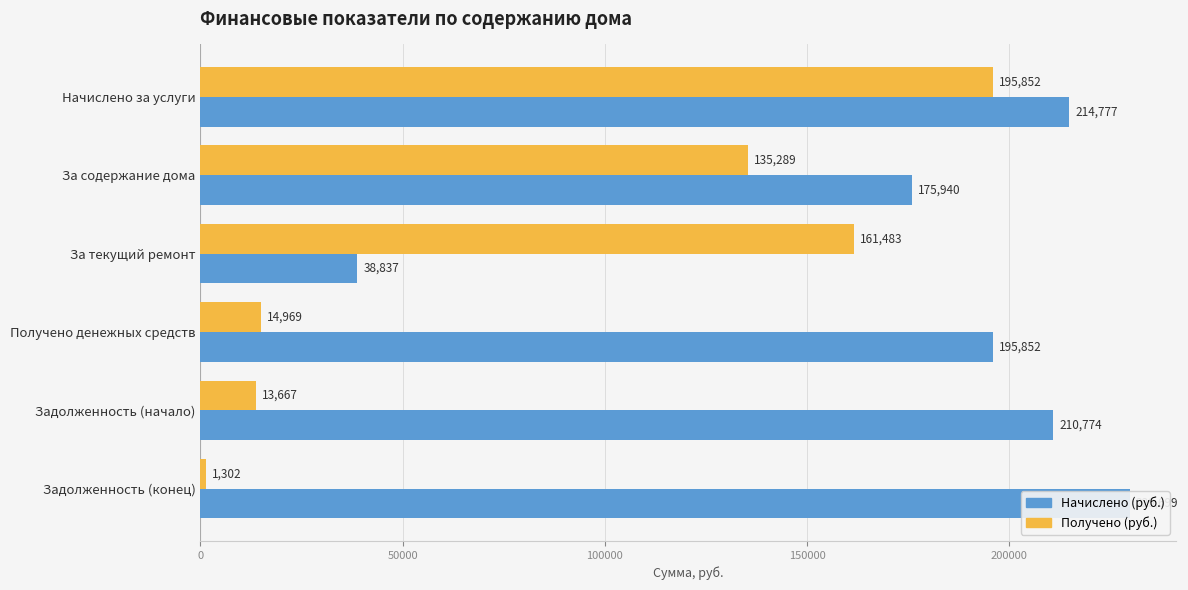

What is the difference between the maximum and minimum values in the Получено (руб.) series?

194550.3